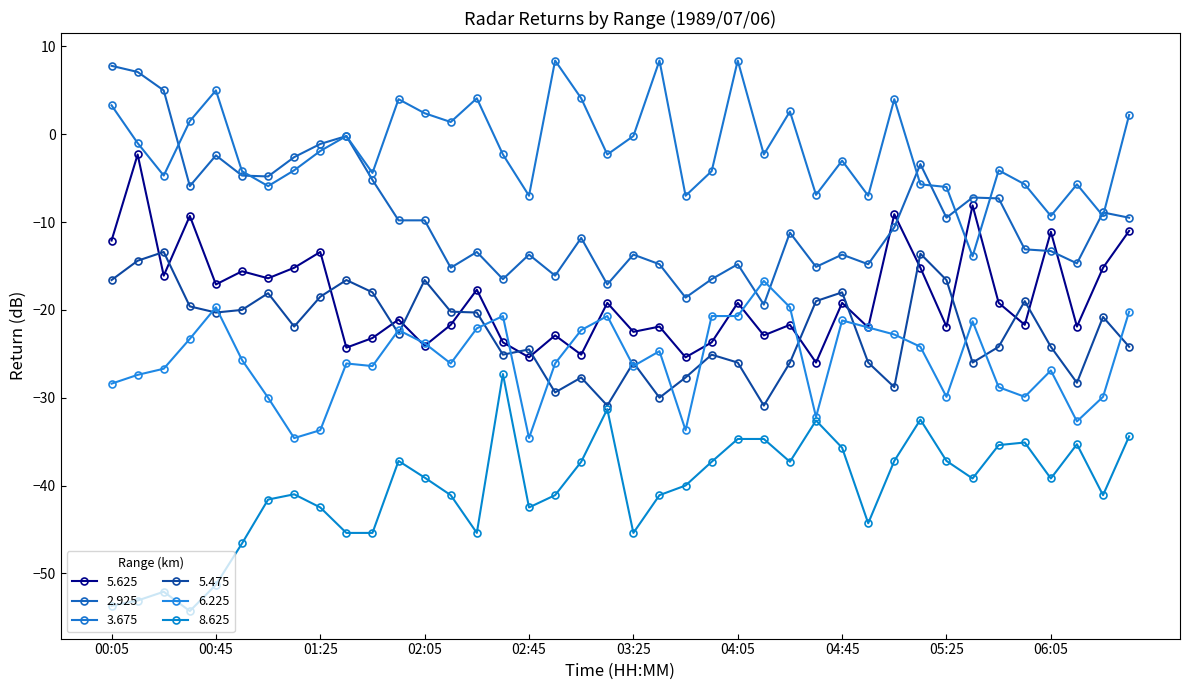

How many lines are shown in the chart?

6